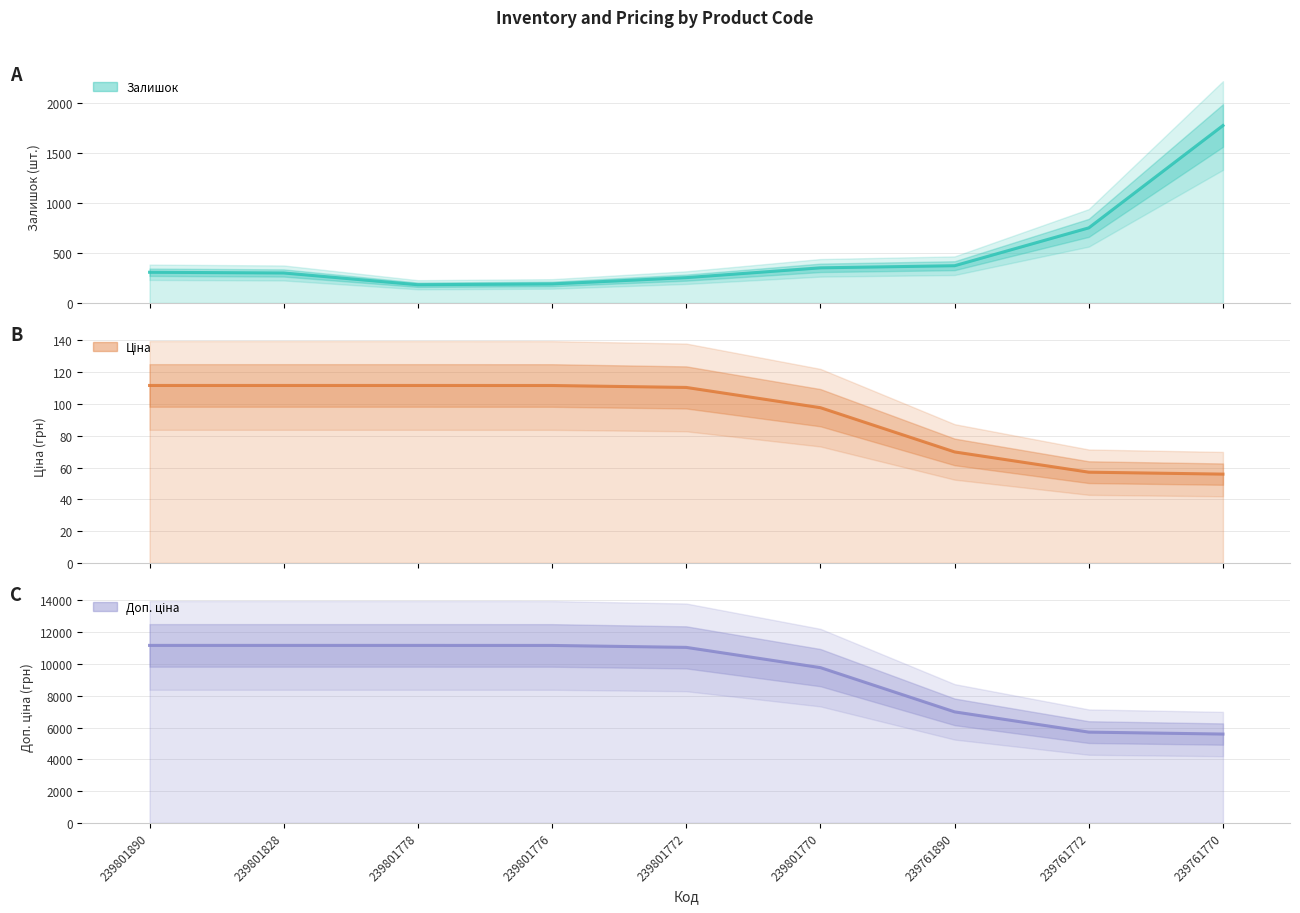

At which label does Доп. ціна first exceed 11044?

239801890